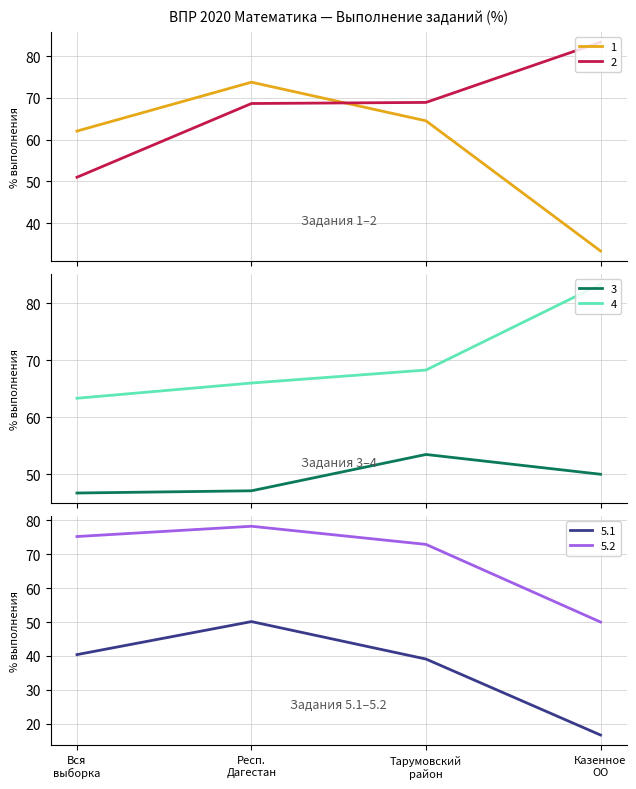

Where is the first local maximum for 5.1?

Респ.
Дагестан